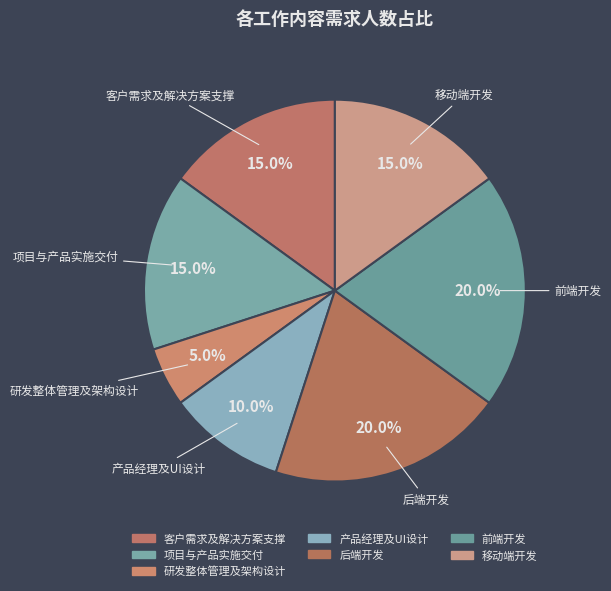

Do 产品经理及UI设计 and 项目与产品实施交付 together represent more than half of the pie?

No